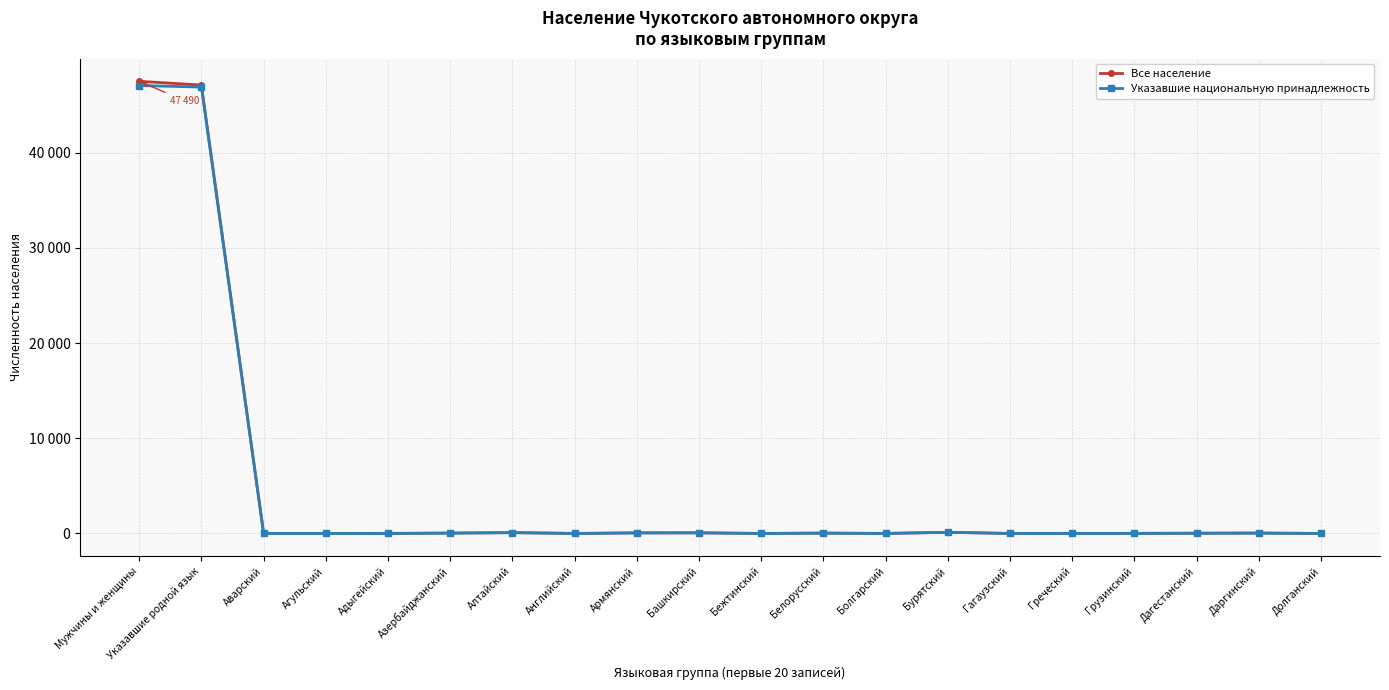

Rank the categories by Все население value from lowest to highest.

Английский, Бежтинский, Гагаузский, Греческий, Агульский, Болгарский, Долганский, Адыгейский, Аварский, Грузинский, Дагестанский, Белорусский, Азербайджанский, Даргинский, Армянский, Башкирский, Алтайский, Бурятский, Указавшие родной язык, Мужчины и женщины